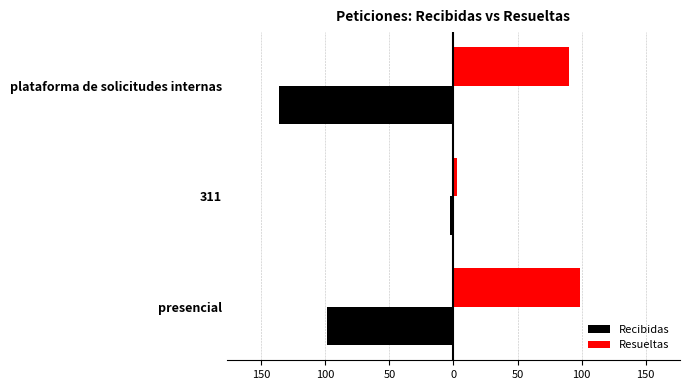

What is the minimum value shown in the chart?

-136